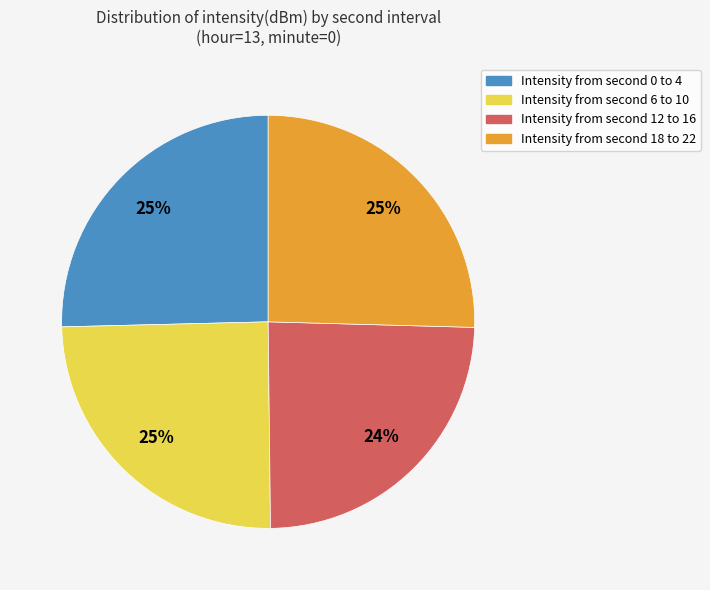

Does any single category account for the majority?

No